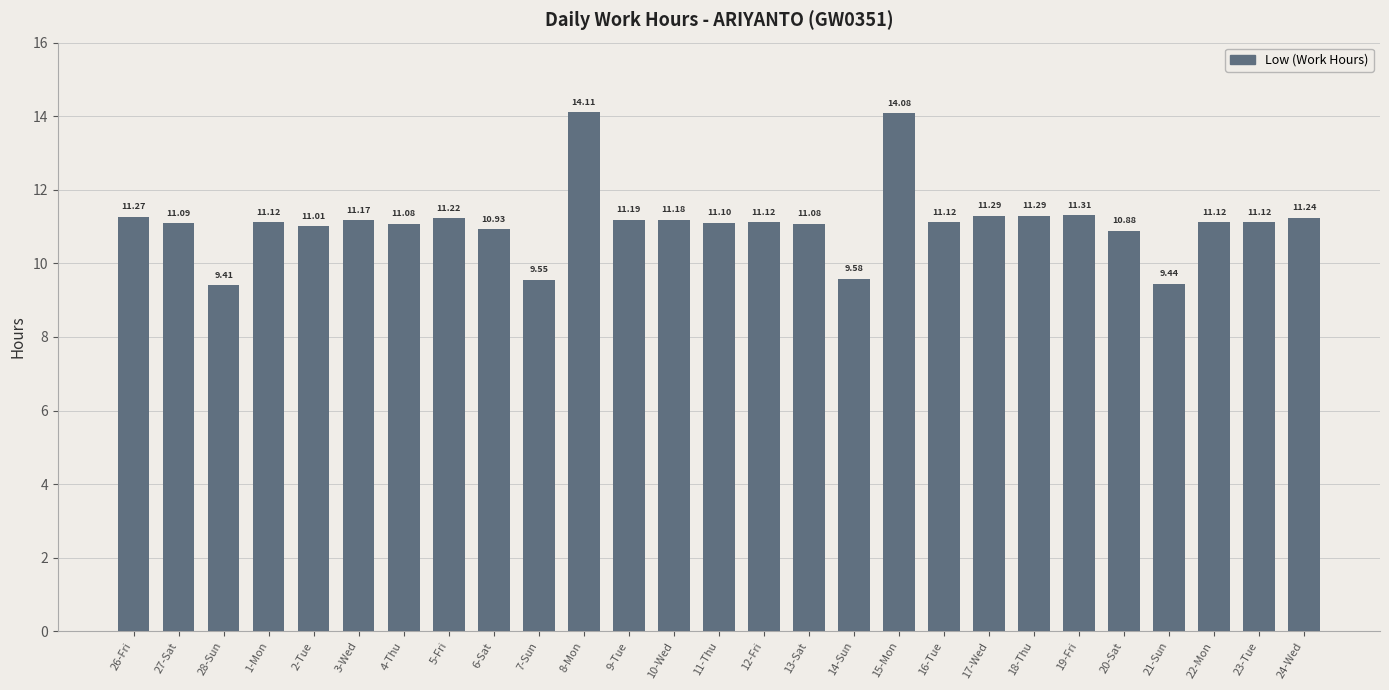

Which has a higher value, 21-Sun or 27-Sat?

27-Sat